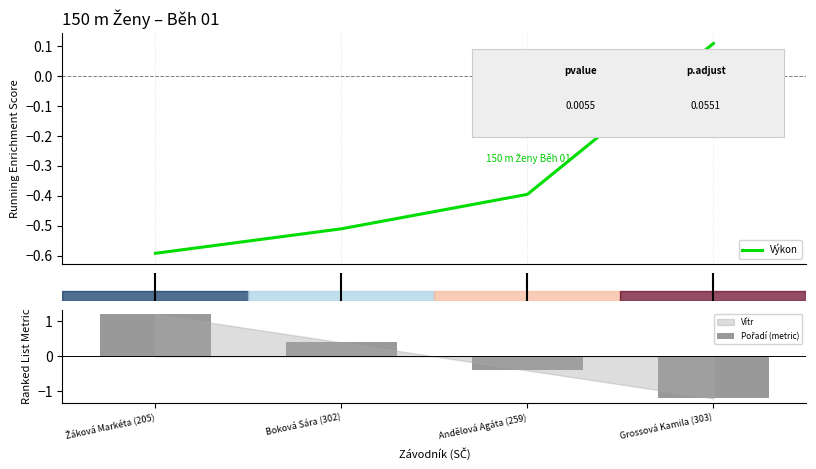

Does the chart contain stacked bars?

No